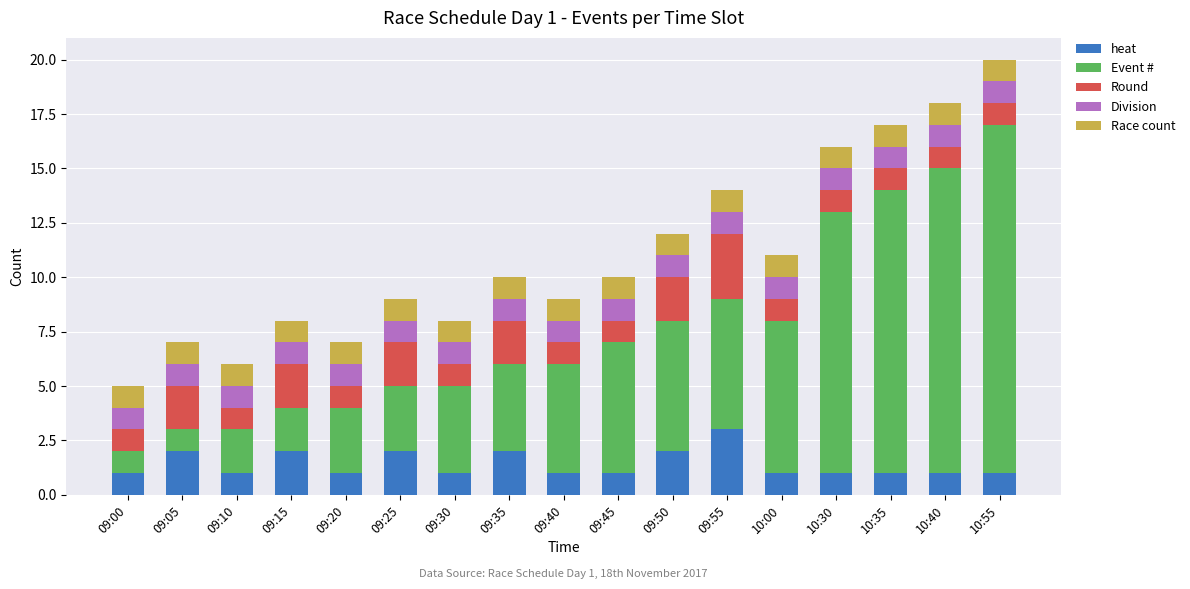

What is the maximum value for heat?

3